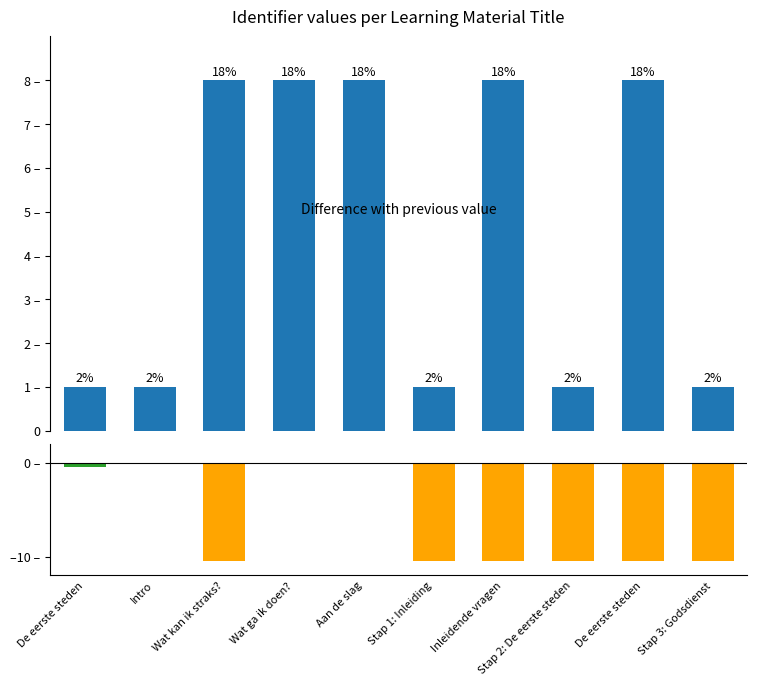

Is it true that the value at Stap 1: Inleiding is 1.8?

False